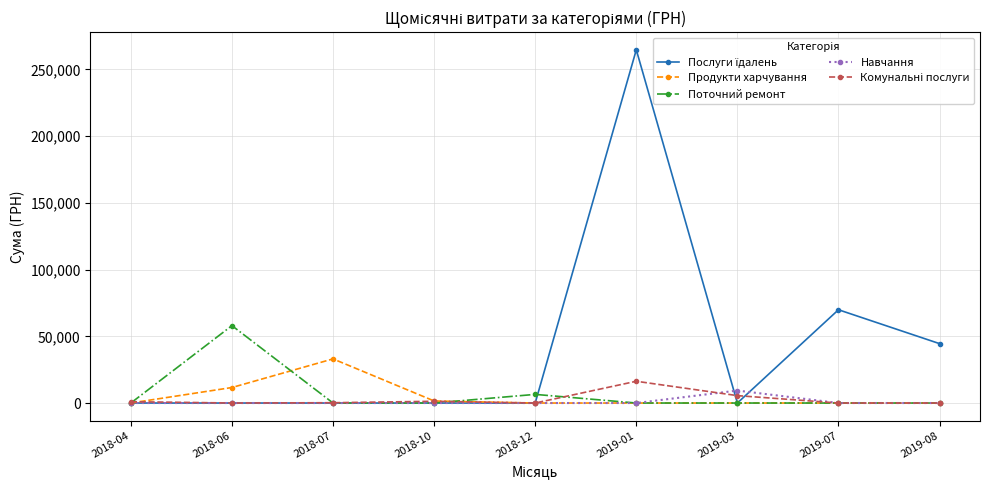

What is the difference between the highest and lowest values at 2018-12?

6473.7